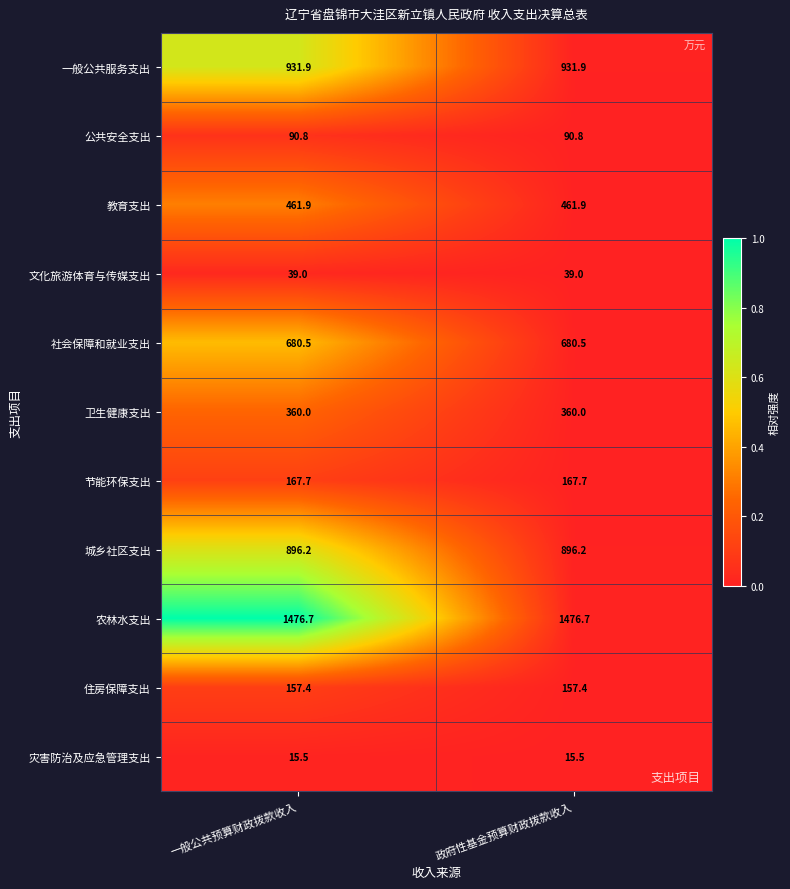

What is the average value of the 住房保障支出 series?

157.4